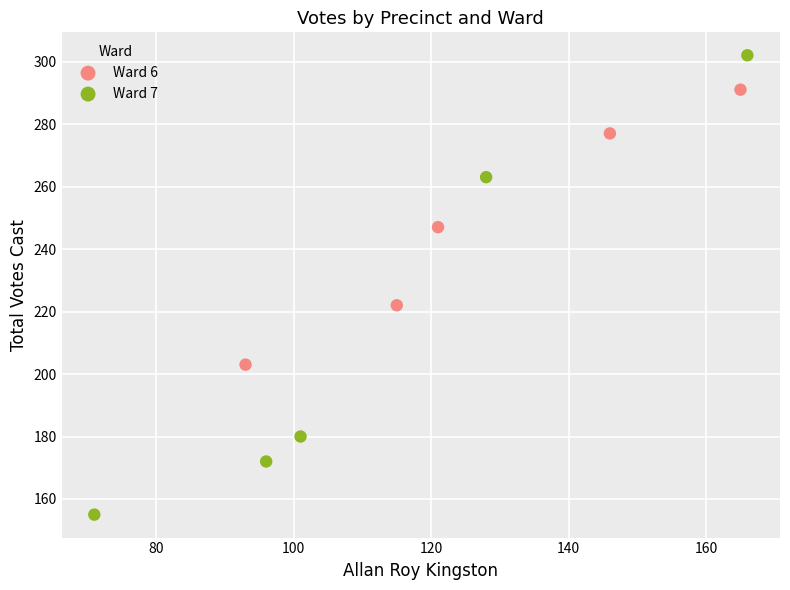

Which series contains the highest Y value?

Ward 7